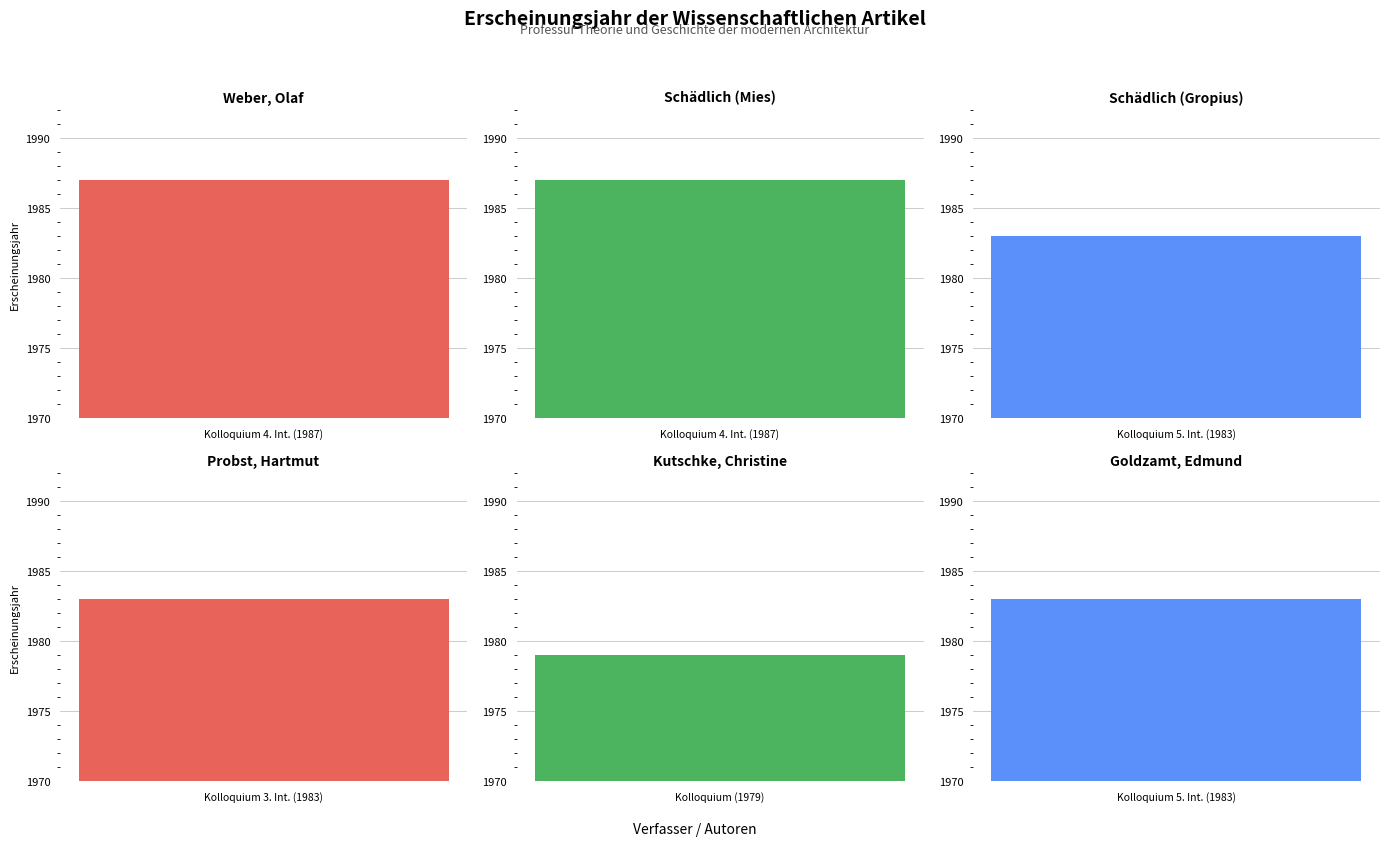

What is the change in value from Probst, Hartmut to Kutschke, Christine?

-4